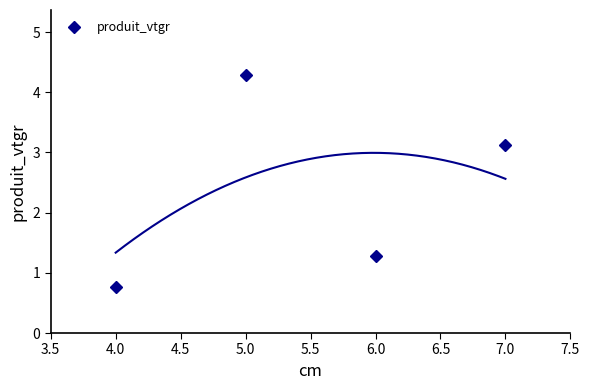

The produit_vtgr series shows 4.2 at 7.0. True or false?

False